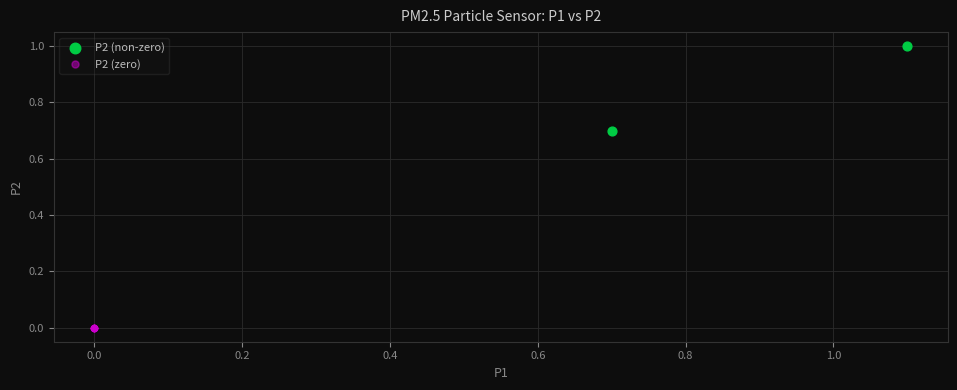

Which series contains the highest Y value?

P2 (non-zero)